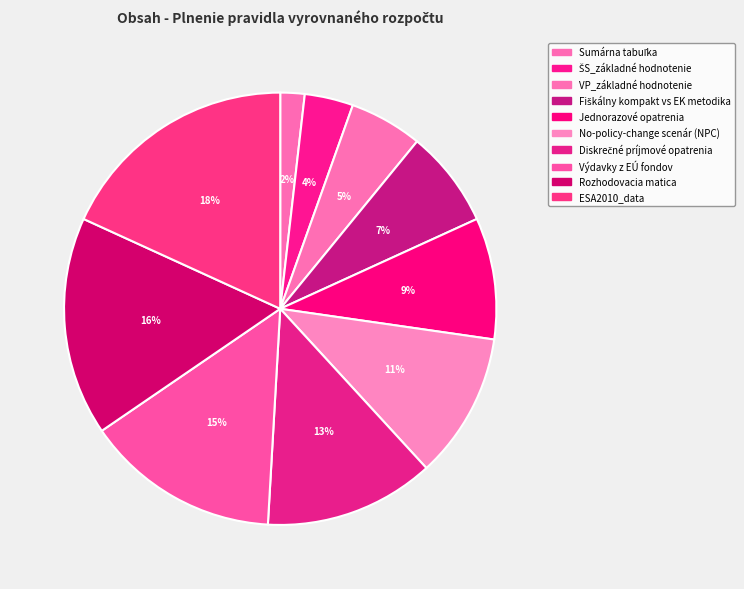

How many segments does this pie chart have?

10